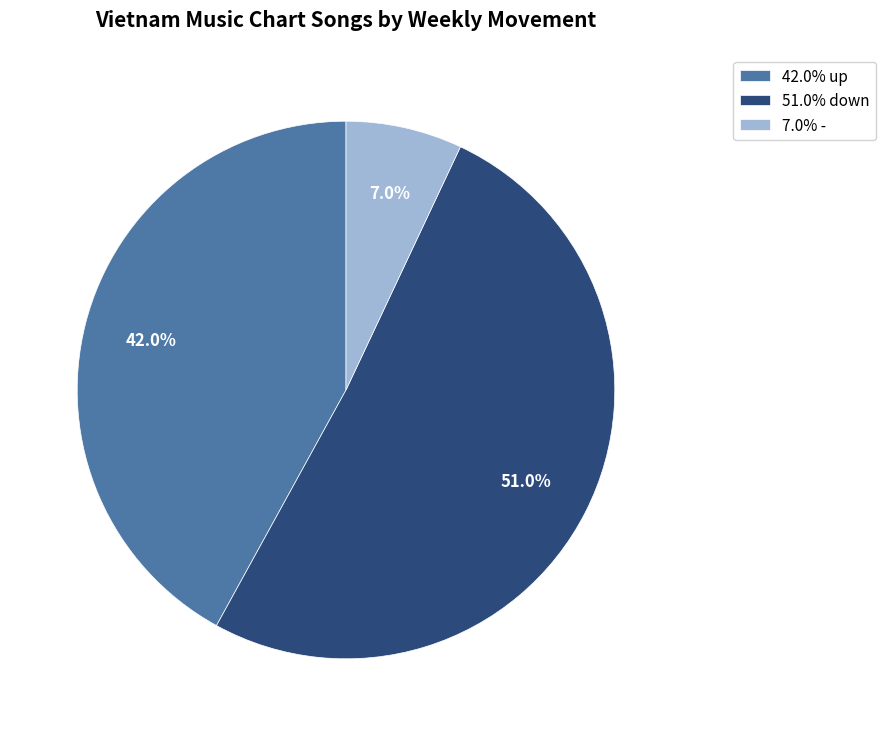

Combined, do 7.0% - and 51.0% down account for over 50%?

Yes